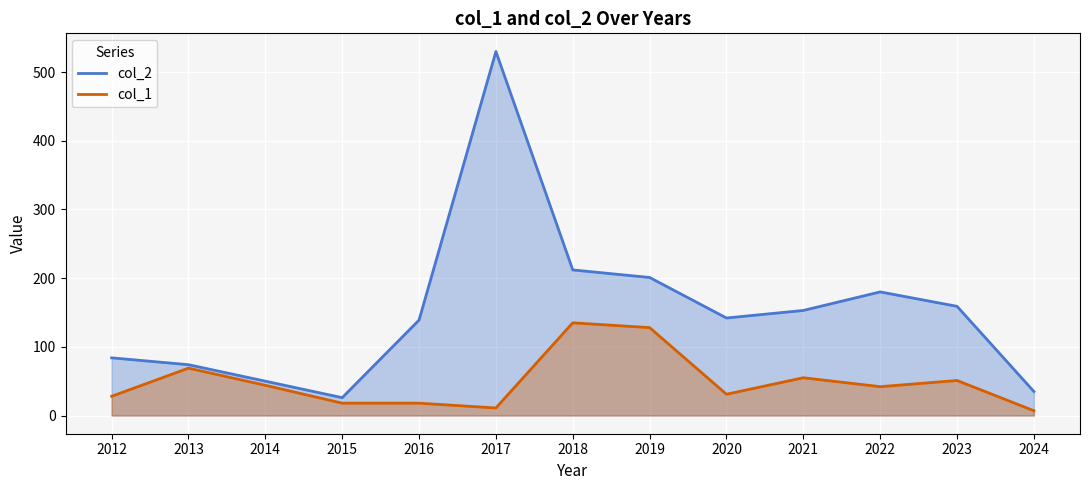

Where is the first local maximum for col_1?

2013